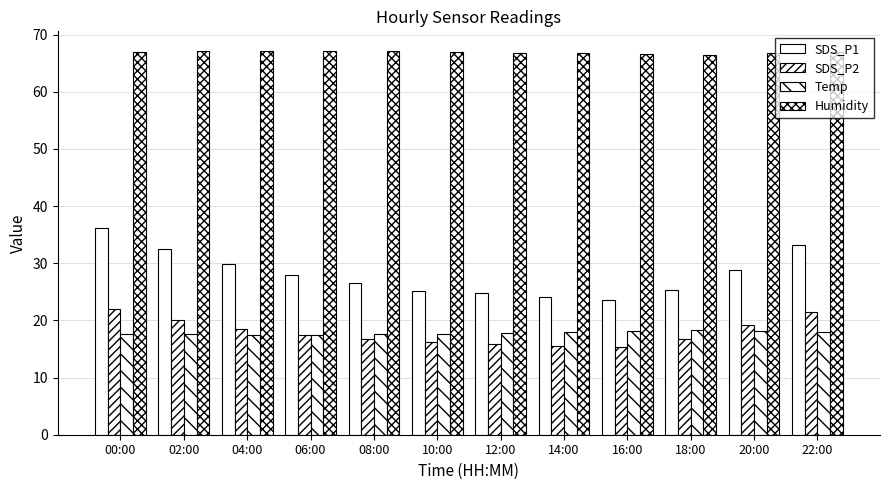

How many categories are shown in the chart?

12